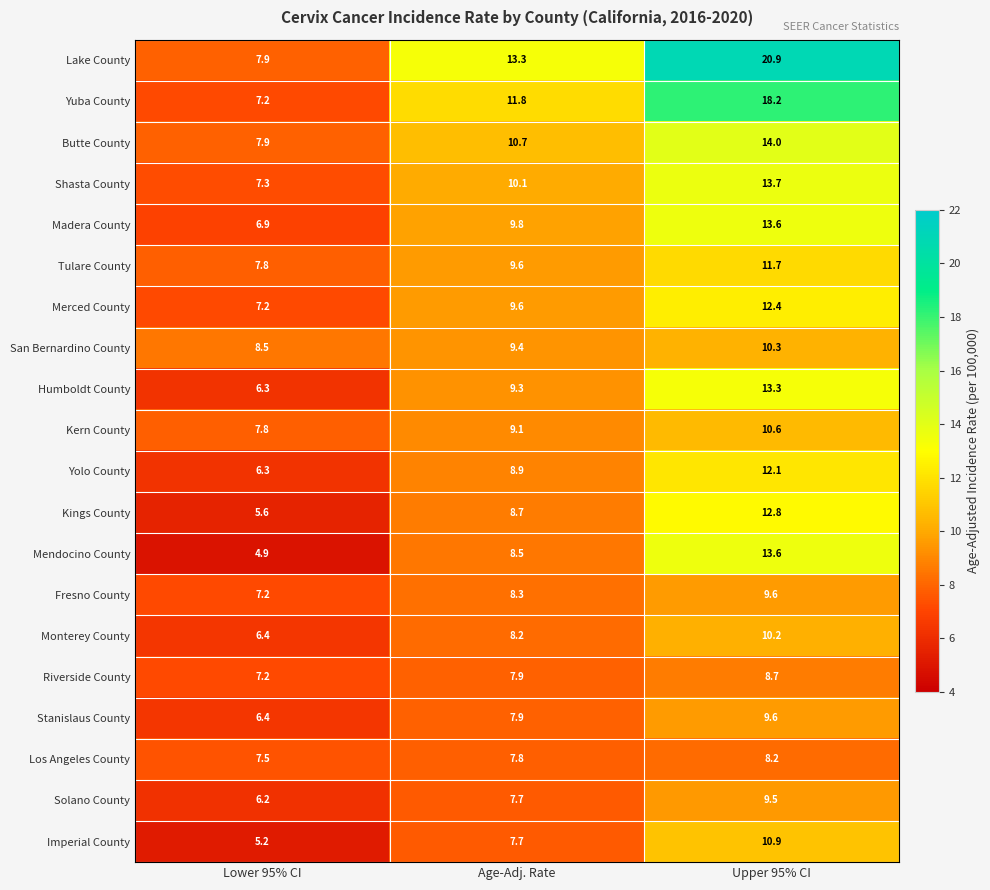

Which category has the lowest value across all series?

Lower 95% CI